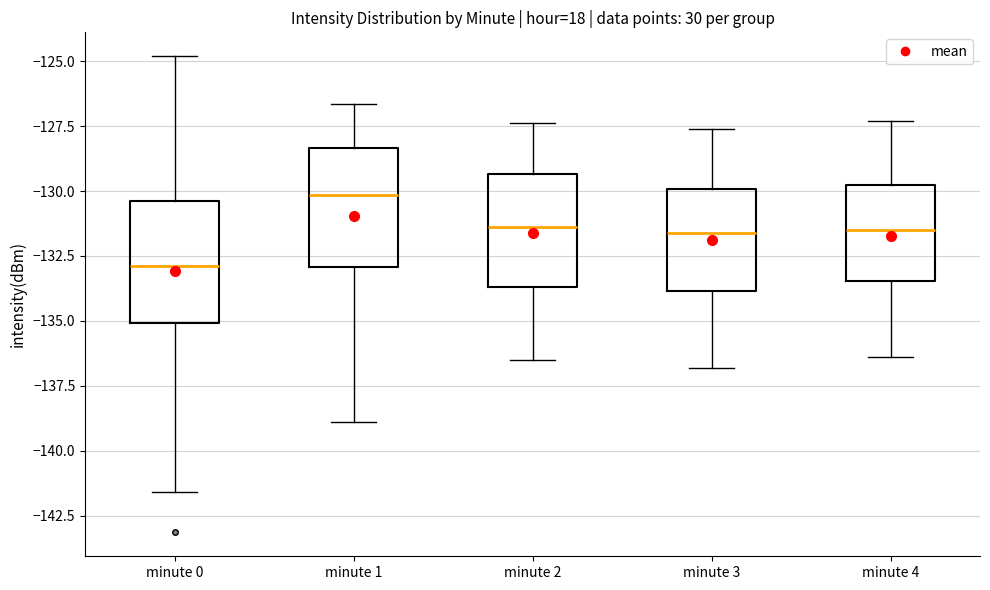

Which box's median line is the lowest?

minute 0